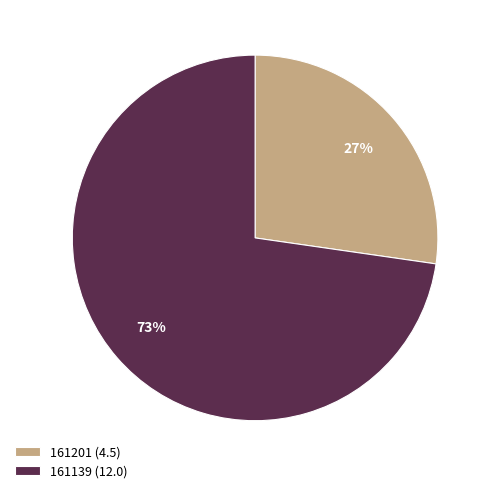

To the nearest percent, what percentage of the pie is 161139?

73%